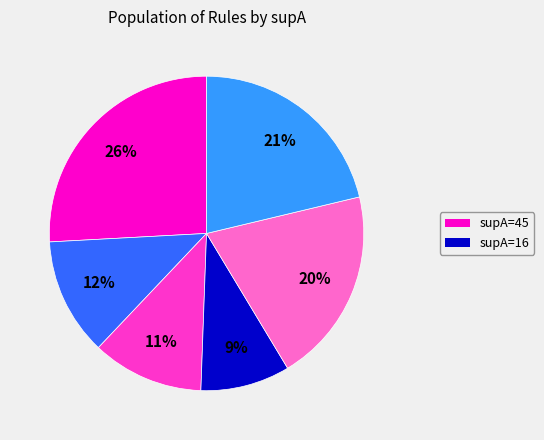

To the nearest percent, what is the average slice percentage?

17%